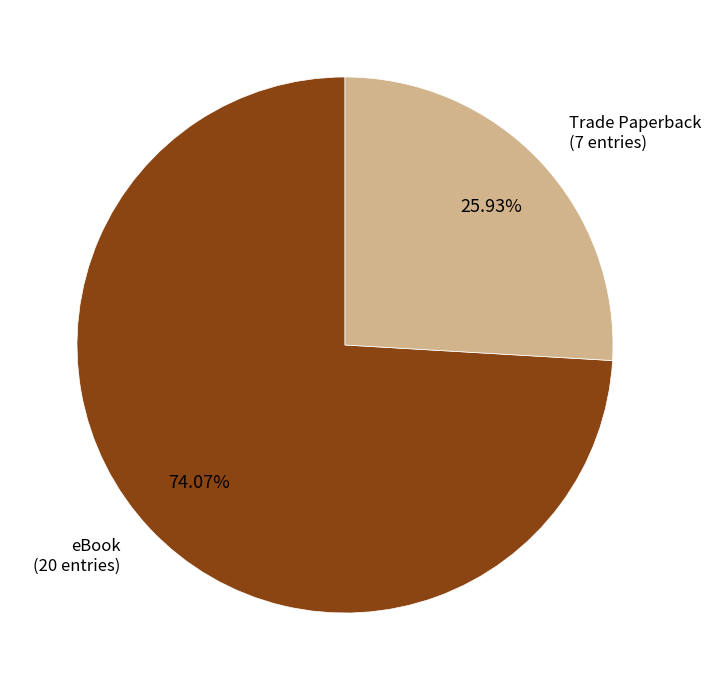

True or false: eBook accounts for 74% of the total.

True